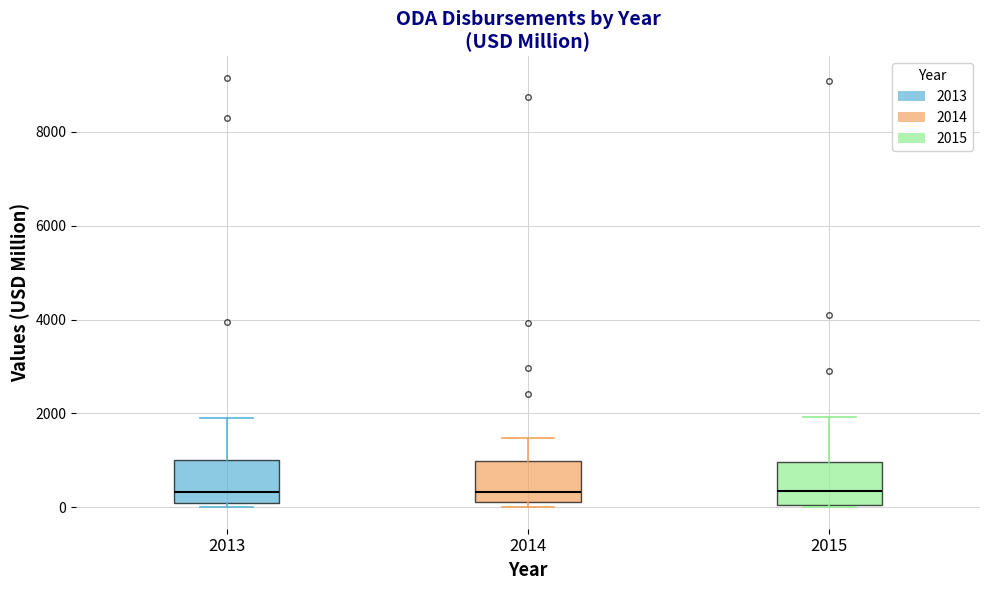

Reading left to right, read every box against the y-axis: the position of its median line, the range the box covers, and the ends of its whiskers. The values are not printed on the chart, so give them approximately, as read against the axis.

2013: median 400, box 0 to 1000, whiskers 0 (just below the box's lower edge) to 2000
2014: median 400, box 200 to 1000, whiskers 0 to 1400
2015: median 400, box 0 to 1000, whiskers 0 to 2000